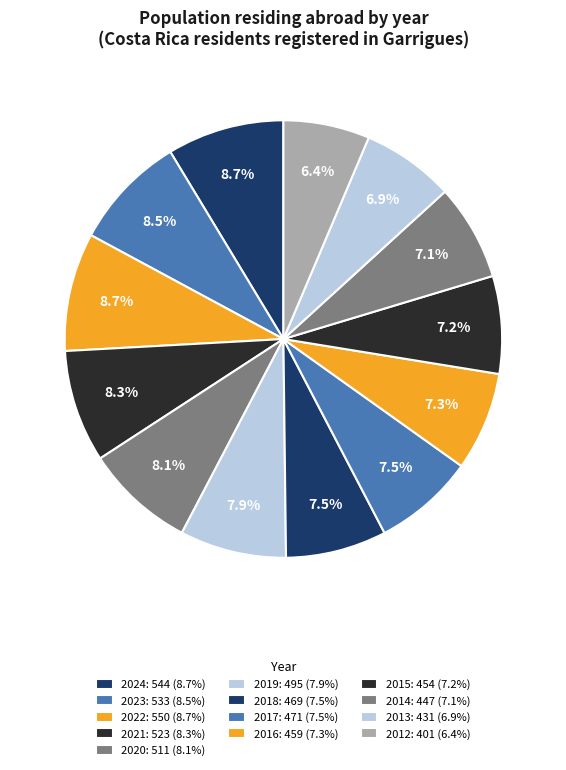

To the nearest percent, what is the difference between the largest and smallest slice percentages?

2%